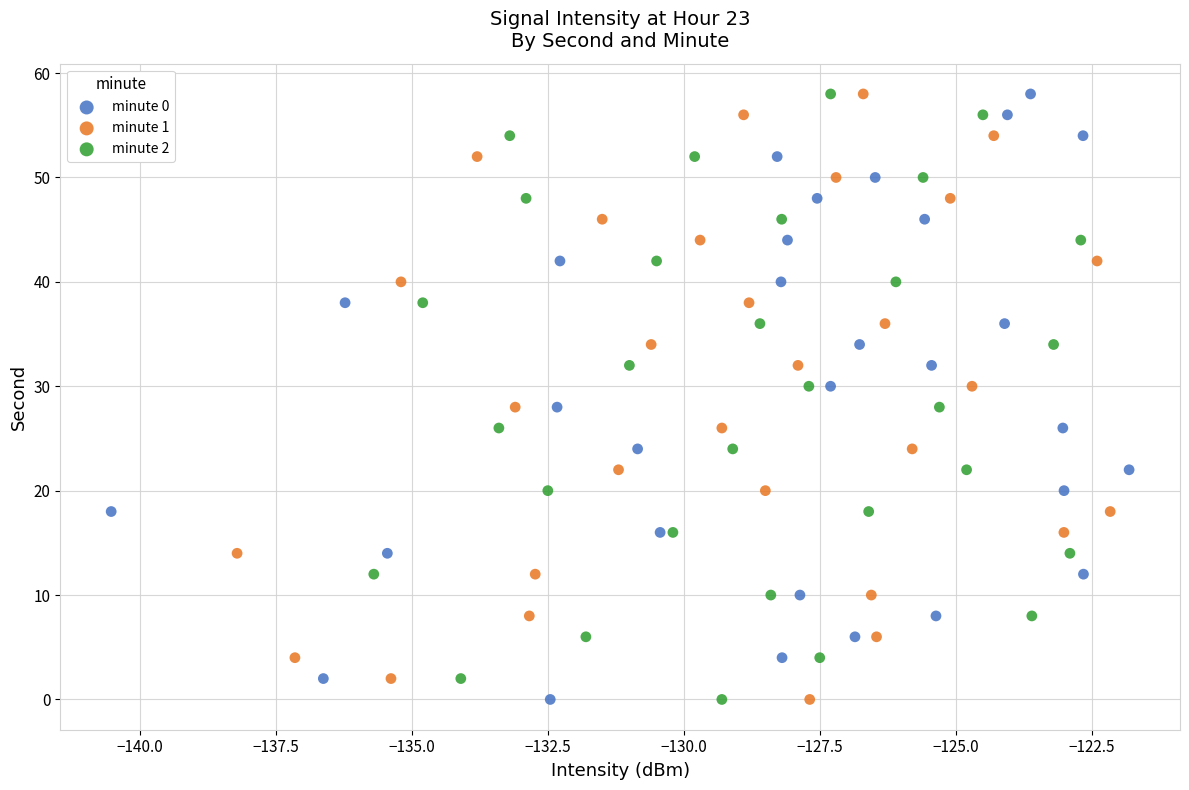

What are all the series names shown in the legend?

minute 0, minute 1, minute 2